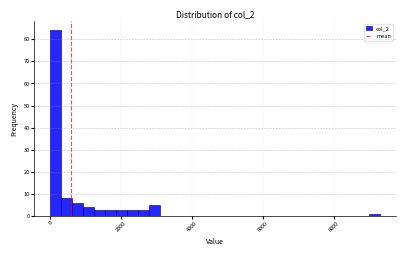

Around what value on the x-axis is the tallest bar? Give the approximate position of its centre, as read against the axis.

200